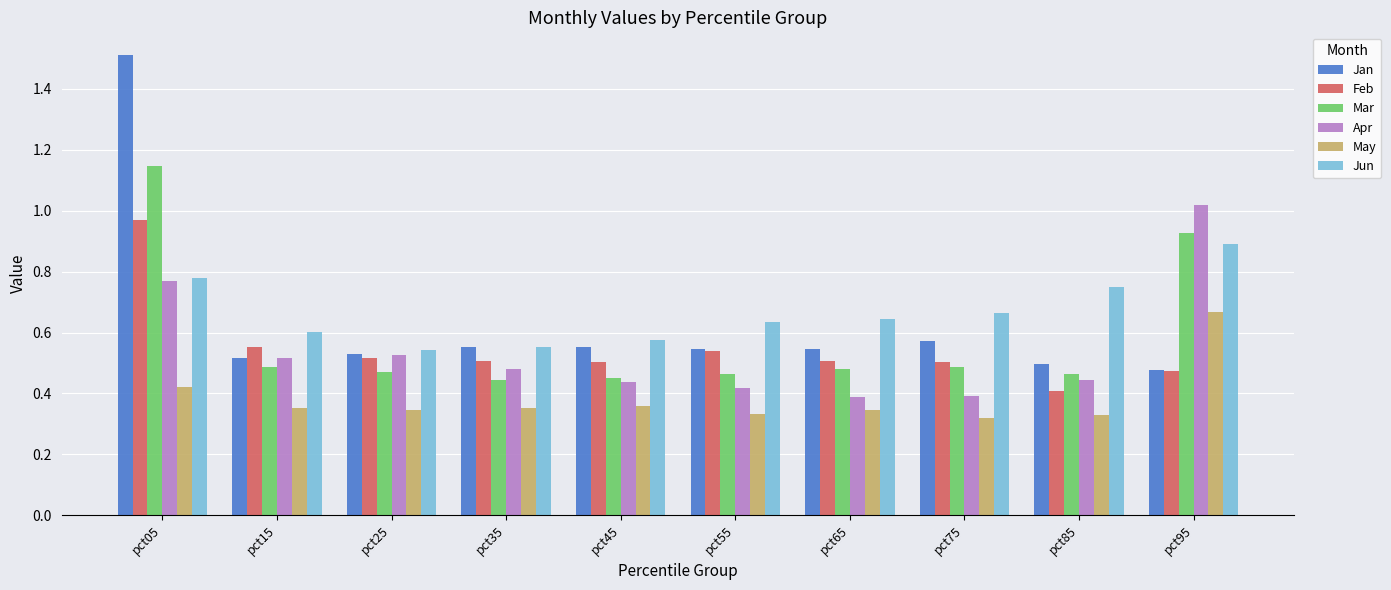

At which label does Jan reach its peak?

pct05